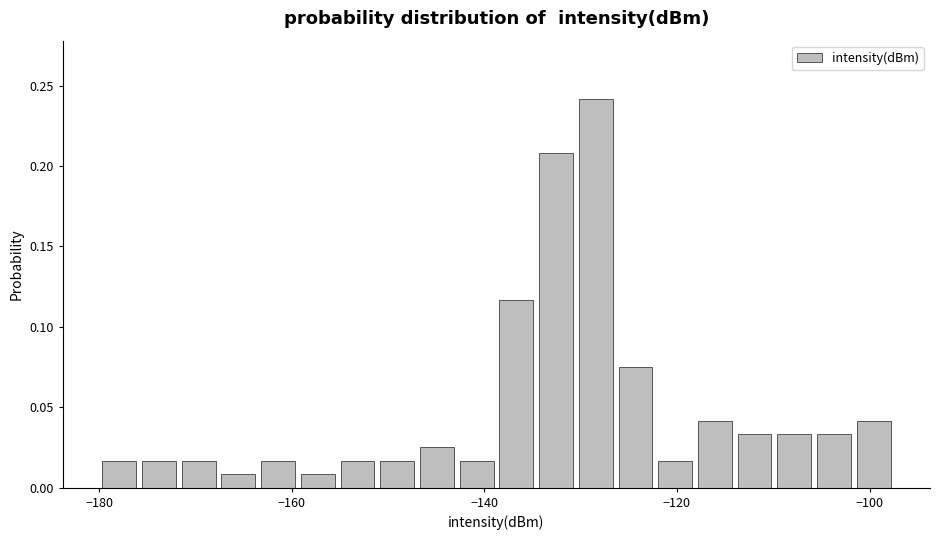

Around what value on the x-axis is the tallest bar? Give the approximate position of its centre, as read against the axis.

-128